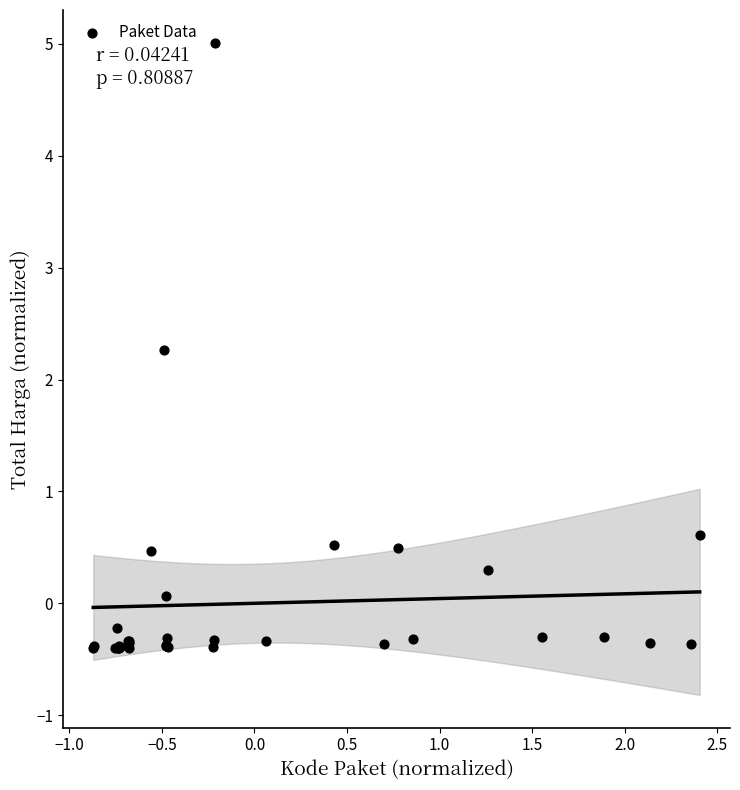

What Y value in the scatter plot is closest to 2?

2.3